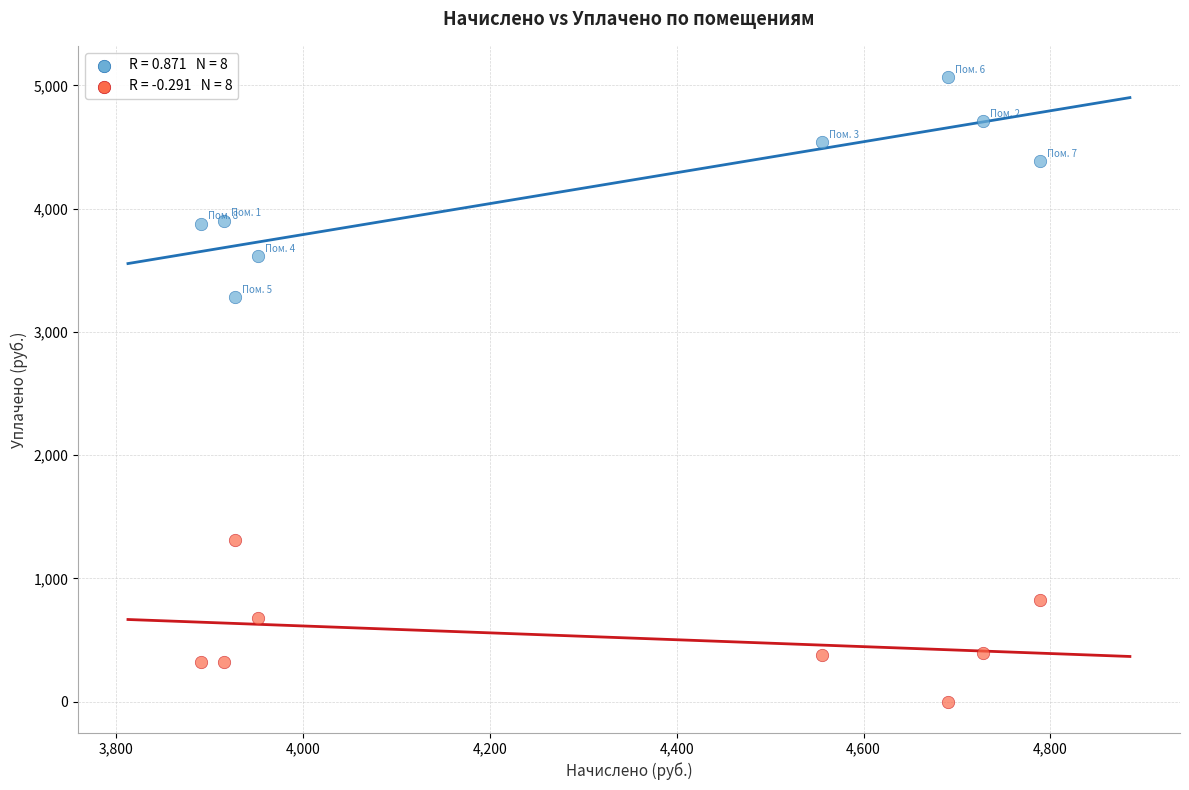

Across all series, what Y value is closest to 2533?

3285.3